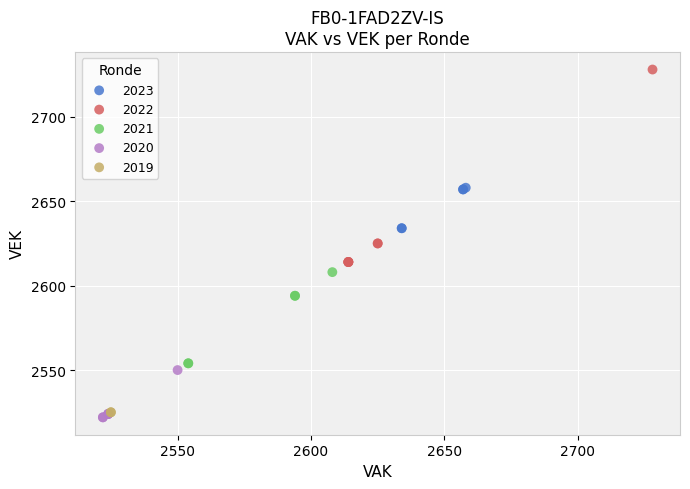

Which series reaches the maximum Y coordinate?

2022